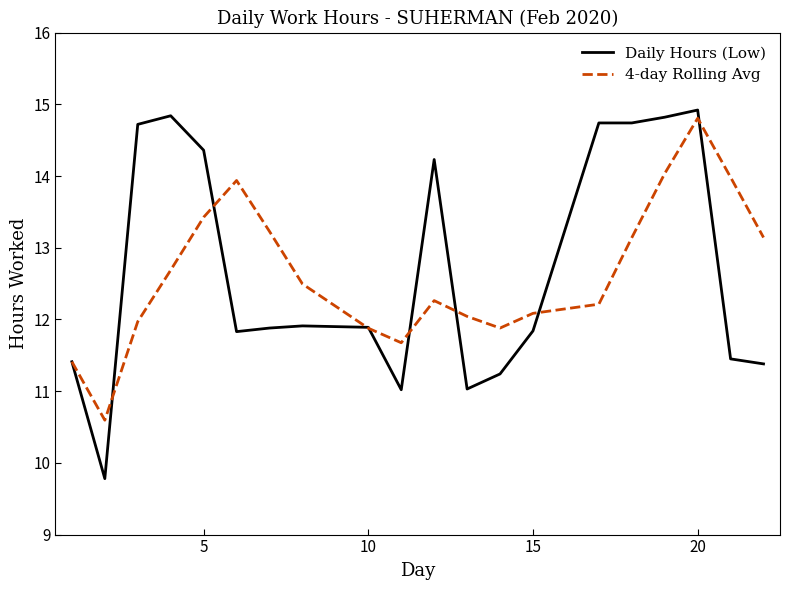

Which series has the widest spread of values?

Daily Hours (Low)